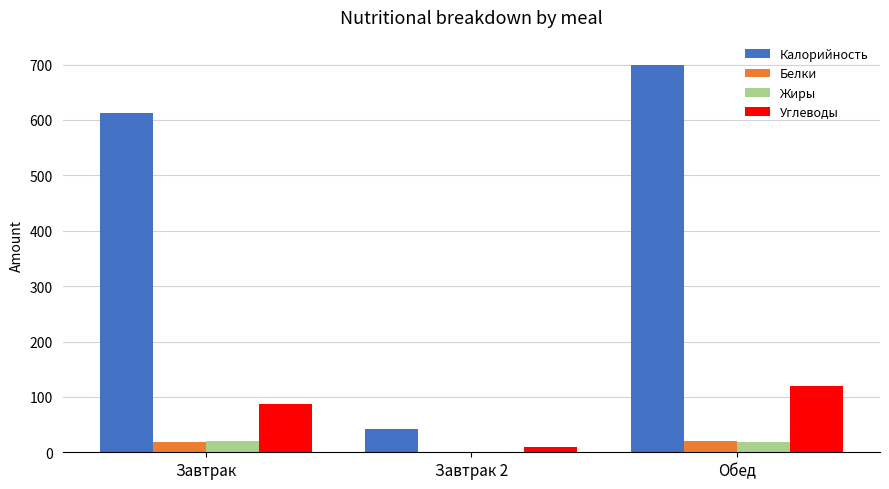

The value of Углеводы at Обед is 74. True or false?

False